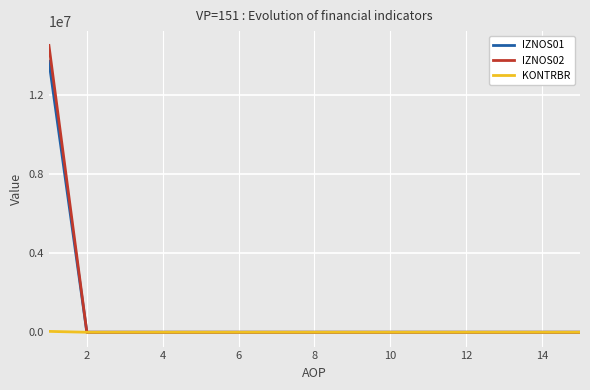

What is the highest value of the IZNOS01 series?

13706853.0